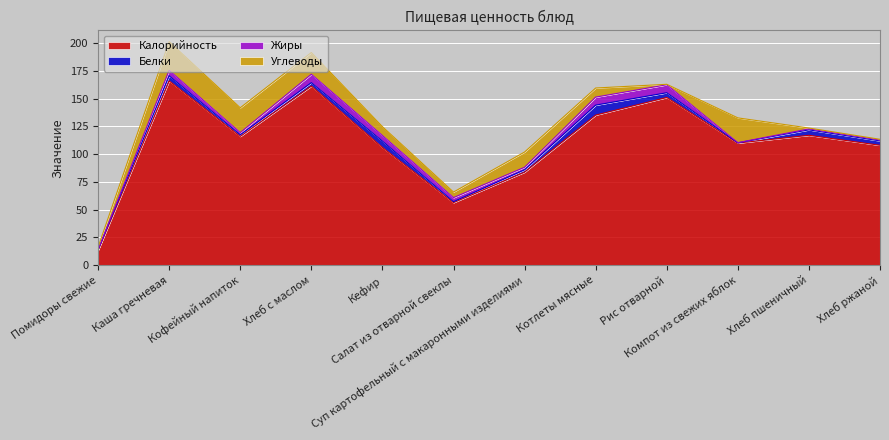

Is it true that Калорийность equals 116.0 at Кофейный напиток?

True